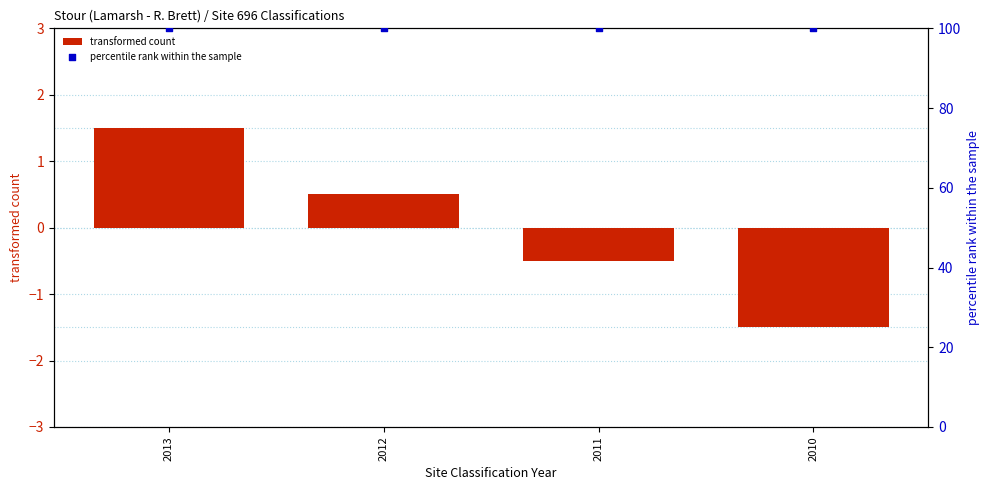

Is the value of transformed count at 2011 greater than the value of percentile rank within the sample at 2011?

No